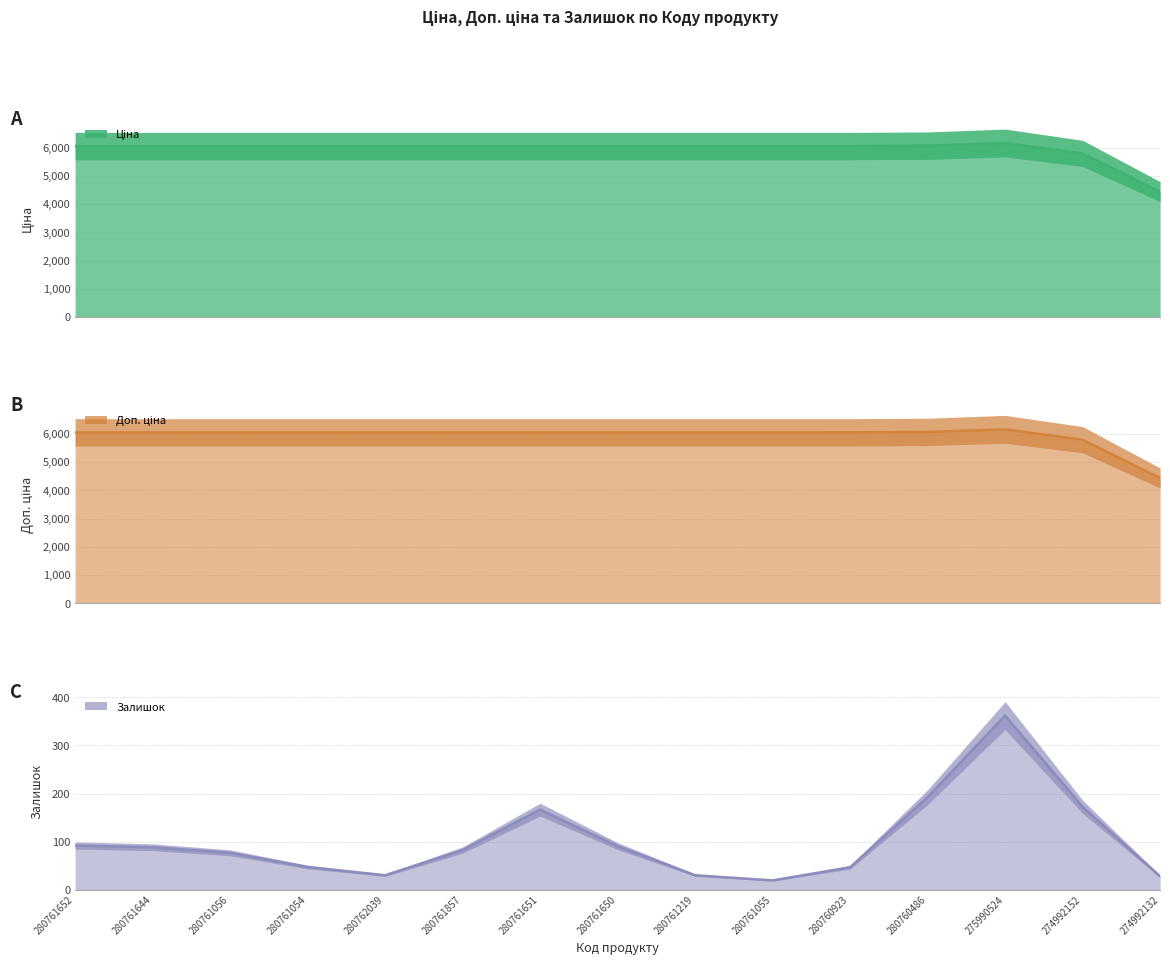

Is it true that Доп. ціна equals 6052.6 at 280761054?

True